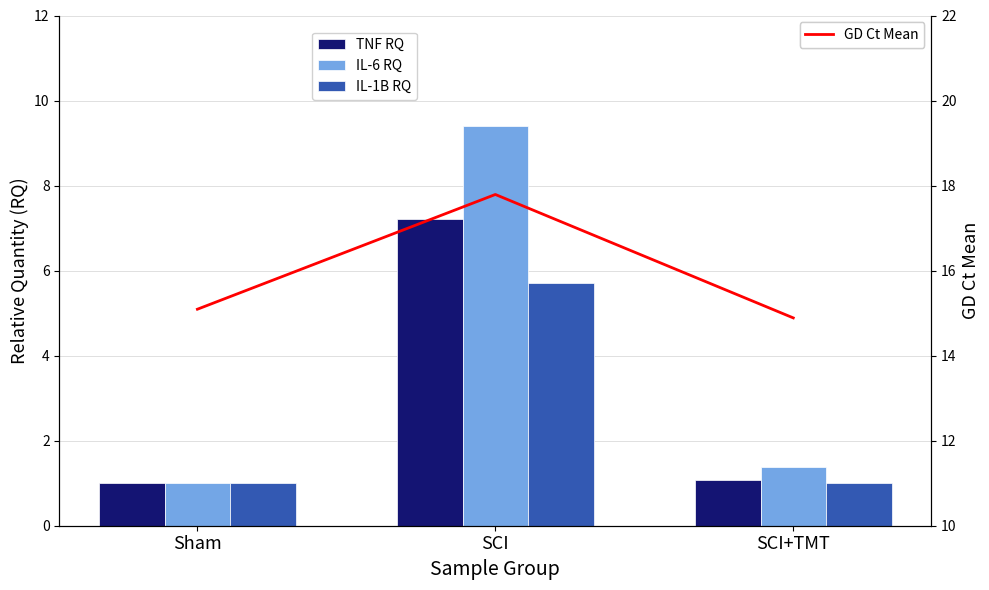

Reading left to right, transcribe all the data shown in this chart.

TNF RQ: Sham=1.0	SCI=7.2	SCI+TMT=1.1
IL-6 RQ: Sham=1.0	SCI=9.4	SCI+TMT=1.4
IL-1B RQ: Sham=1.0	SCI=5.7	SCI+TMT=1.0
GD Ct Mean: Sham=15.1	SCI=17.8	SCI+TMT=14.9